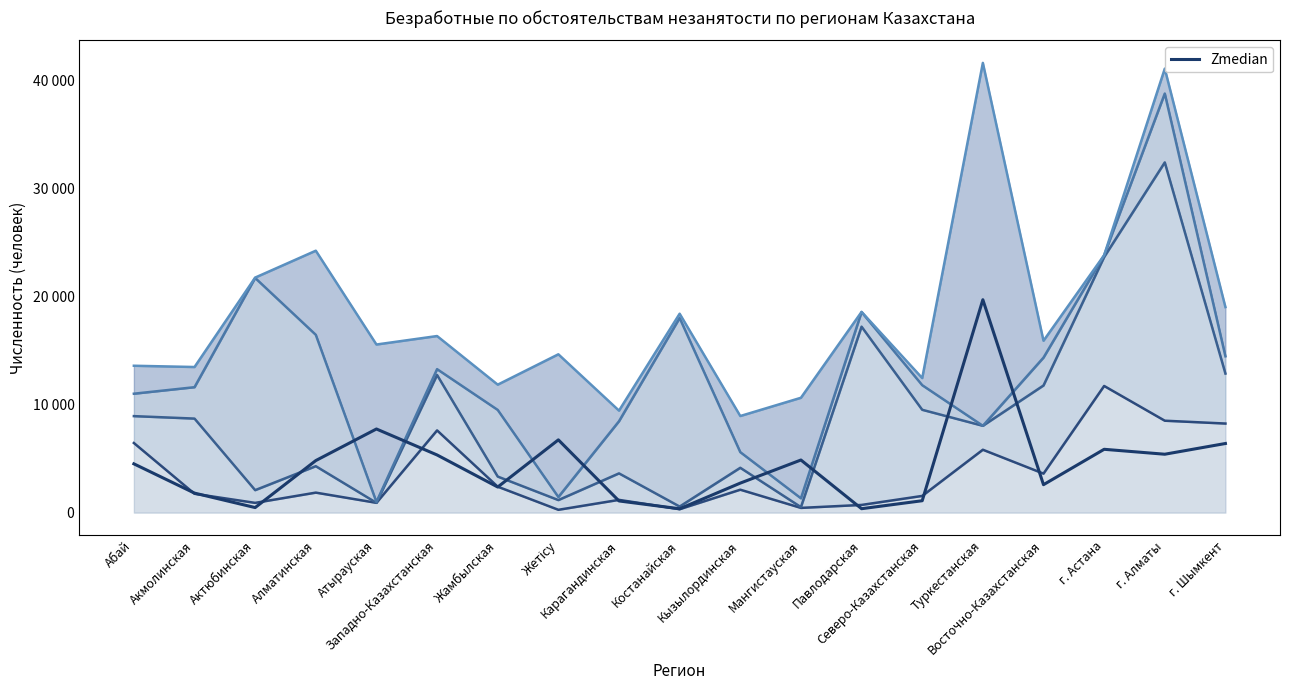

Rank the categories by value from highest to lowest.

Туркестанская, Атырауская, Жетісу, г. Шымкент, г. Астана, г. Алматы, Западно-Казахстанская, Мангистауская, Алматинская, Абай, Кызылординская, Восточно-Казахстанская, Жамбылская, Акмолинская, Северо-Казахстанская, Карагандинская, Актюбинская, Павлодарская, Костанайская